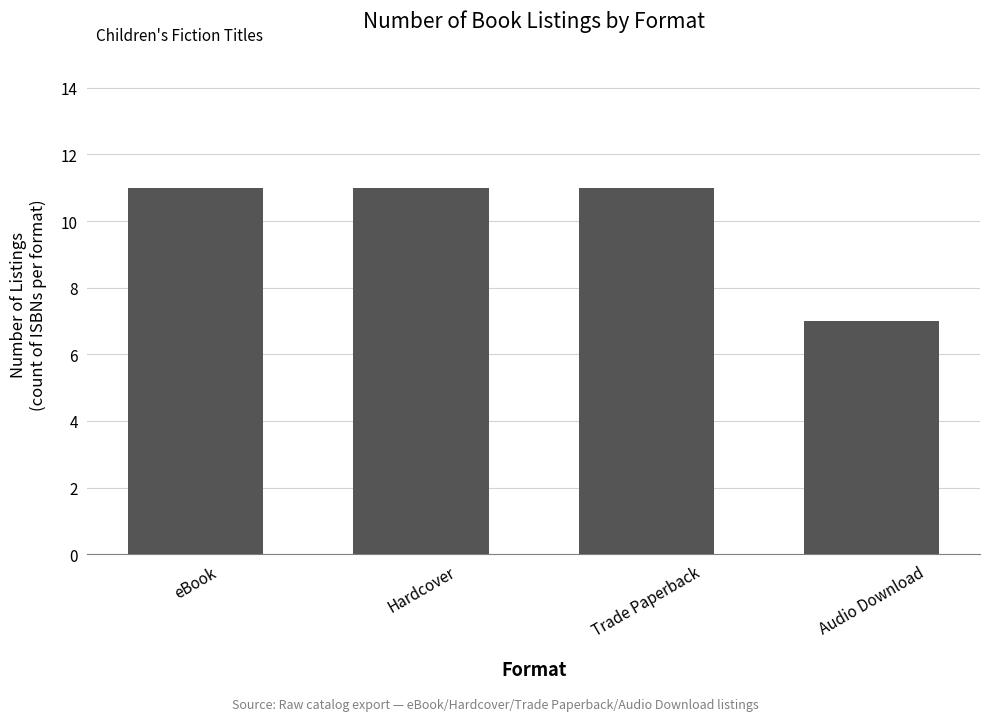

What is the label of the 3rd bar from the left?

Trade Paperback